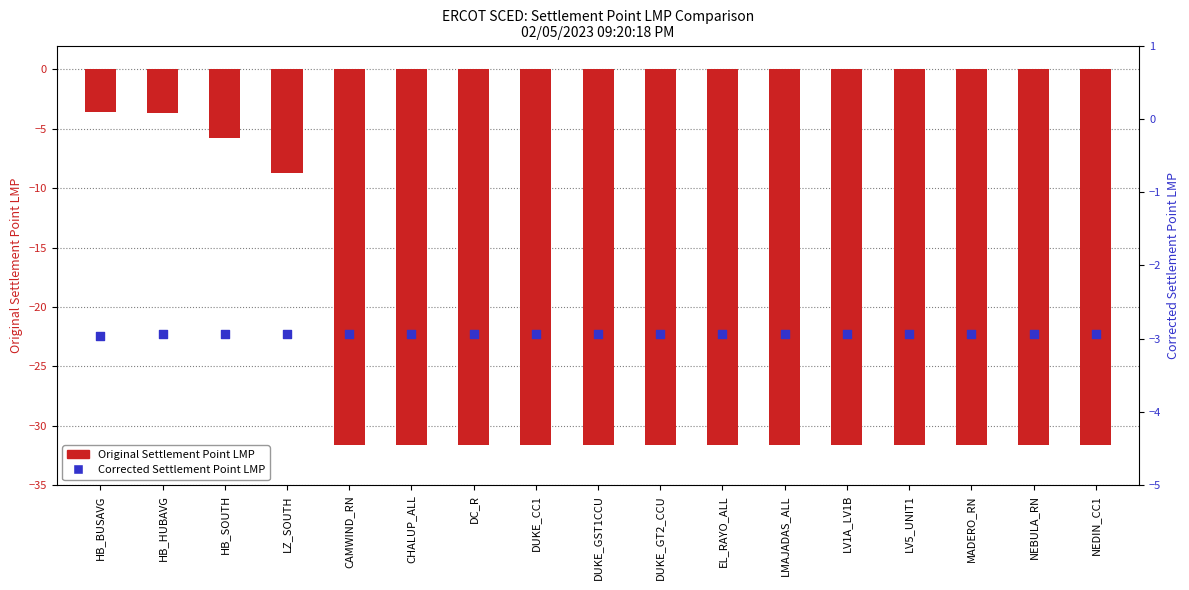

At how many categories does at least one series exceed -11?

17